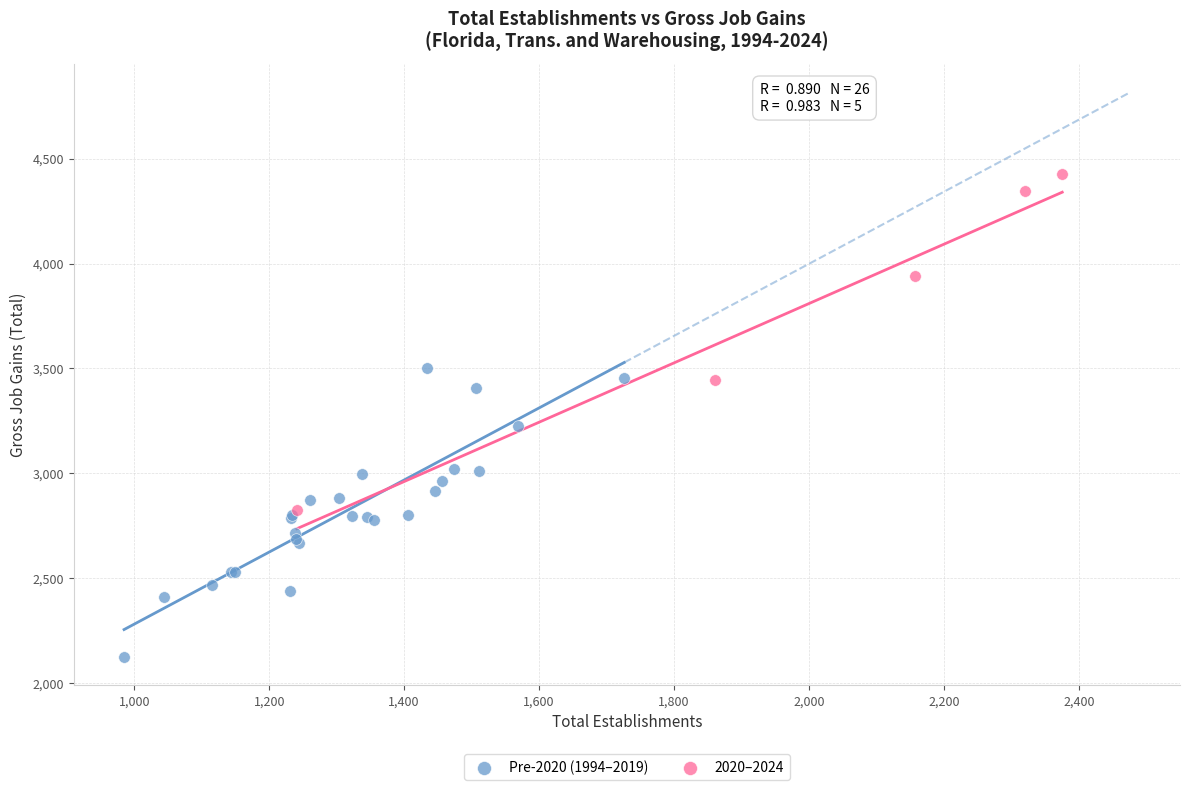

Which series reaches the minimum Y coordinate?

Pre-2020 (1994–2019)